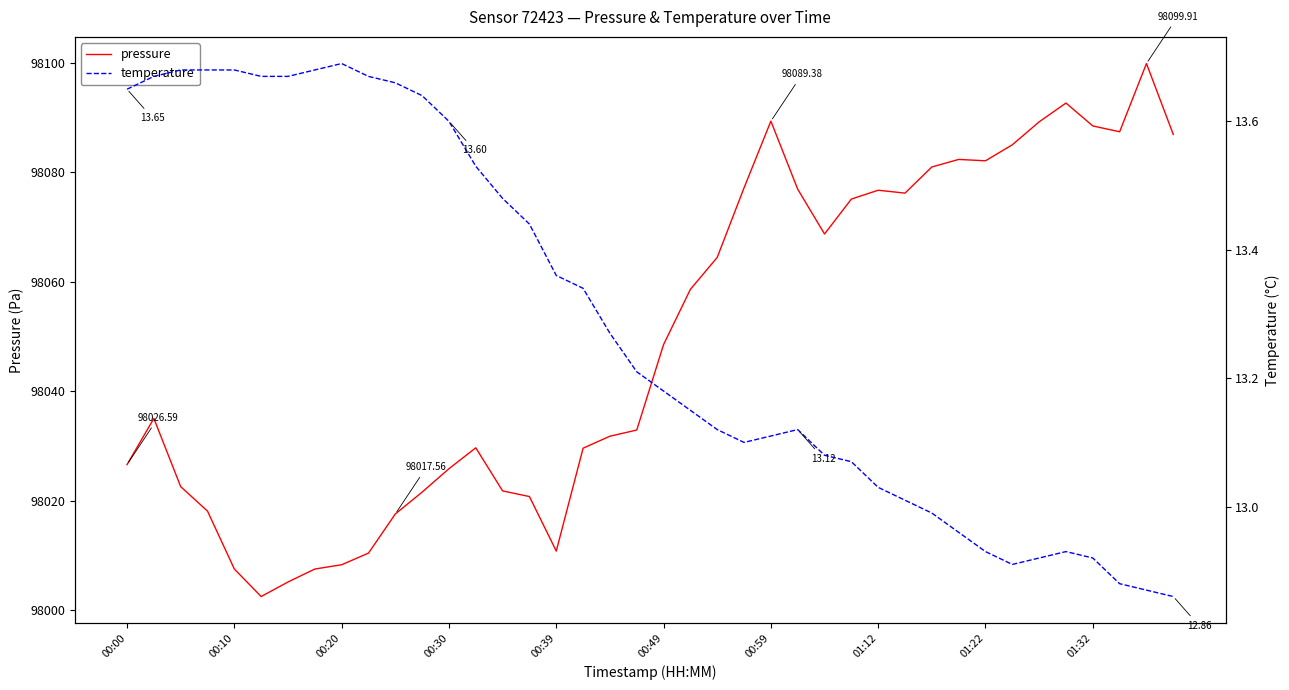

Count the number of data series in this chart.

2